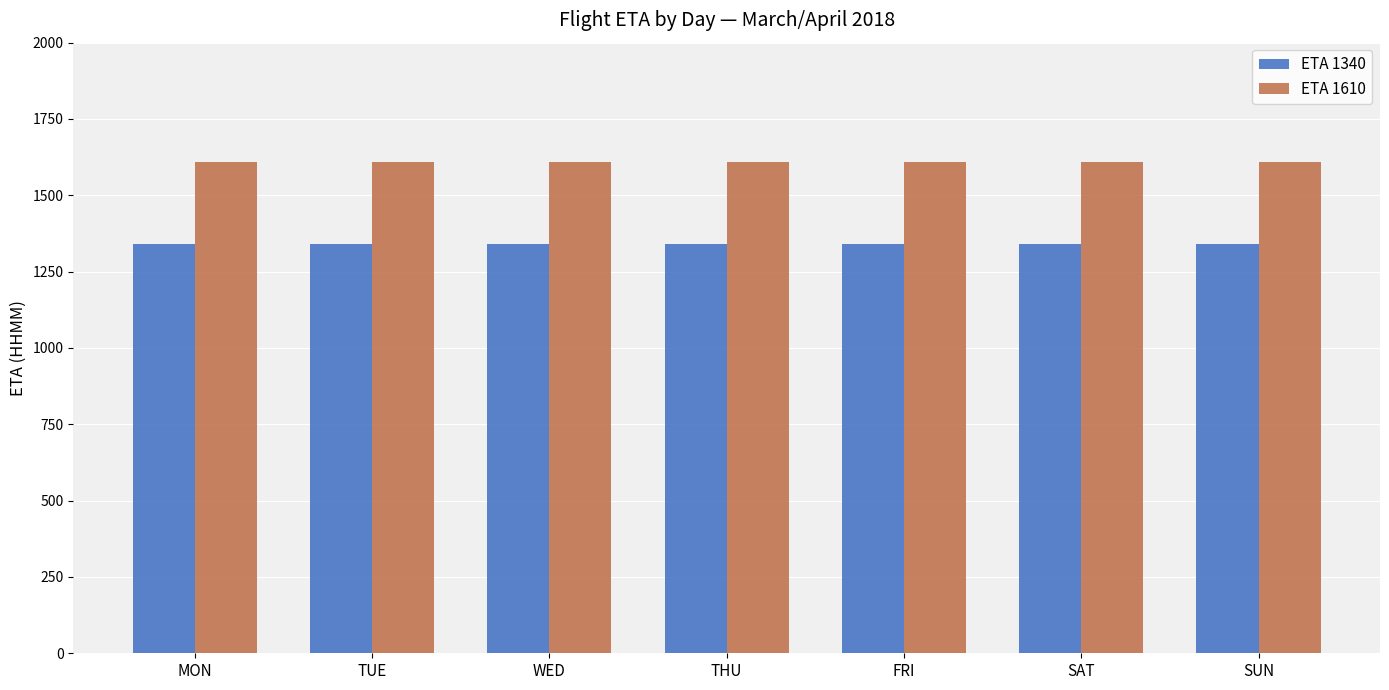

What are all the series names shown in the legend?

ETA 1340, ETA 1610